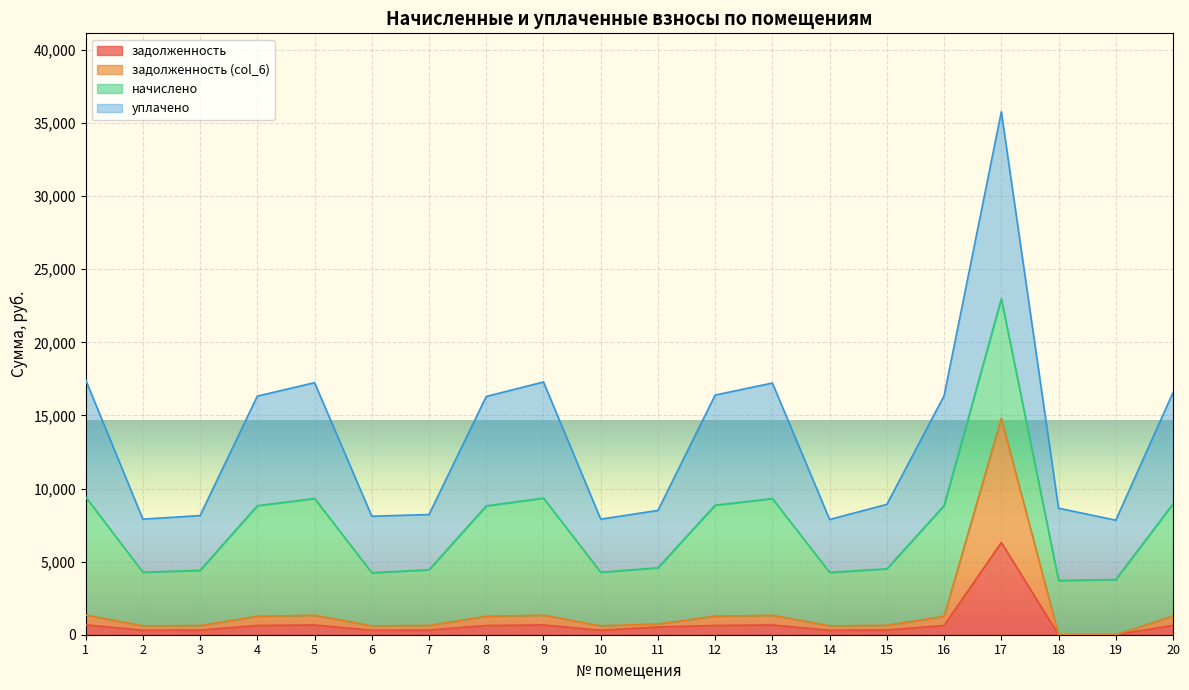

At which category is the sum across all series the highest?

17